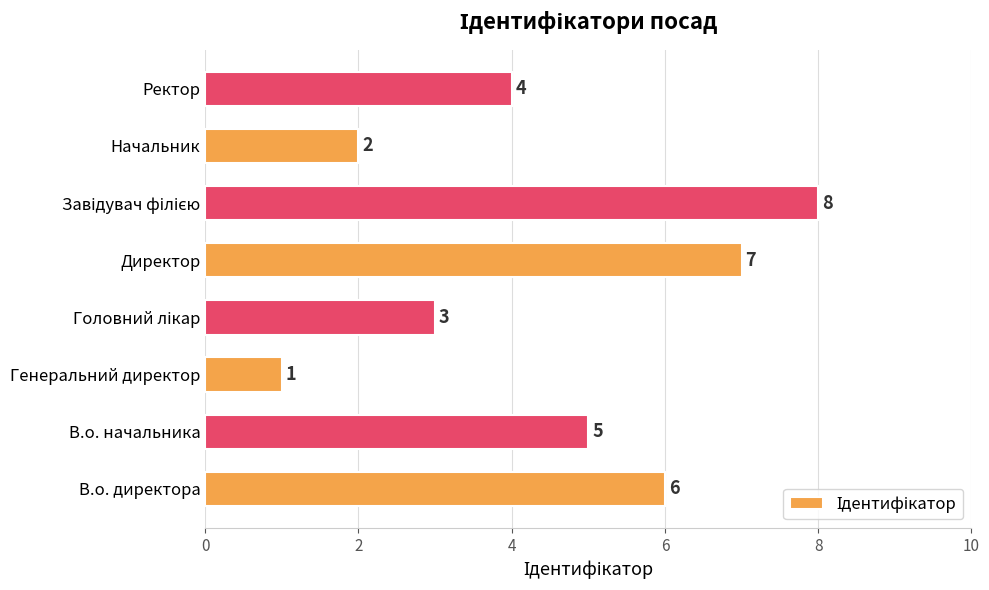

At which category does the chart reach its minimum across all series?

Генеральний директор